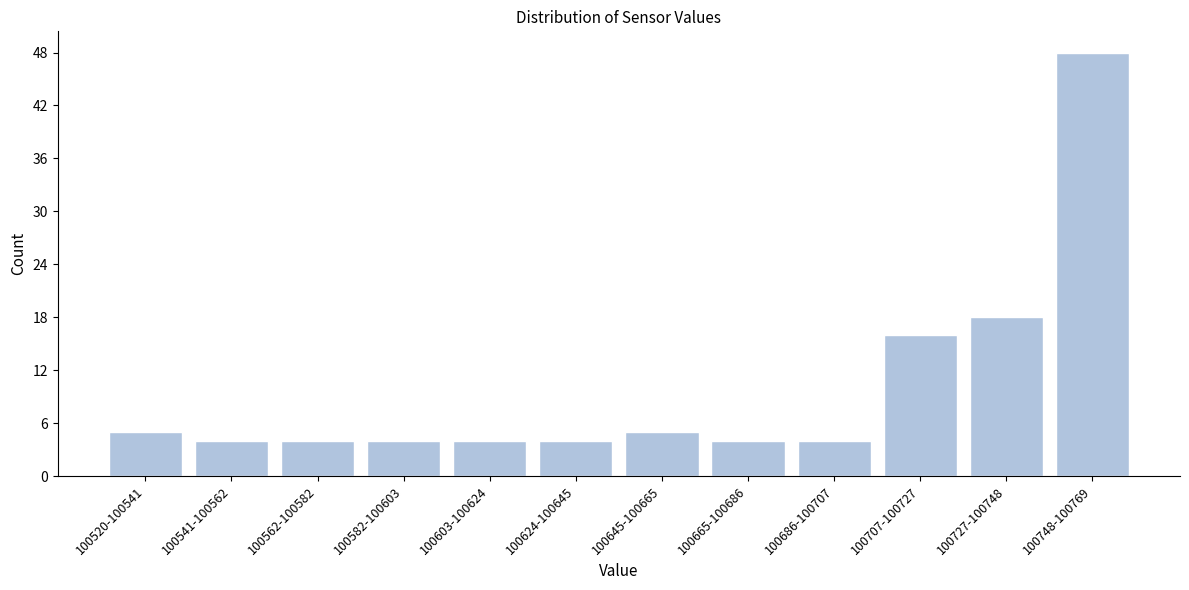

Reading left to right, extract all data points from this chart.

5	4	4	4	4	4	5	4	4	16	18	48